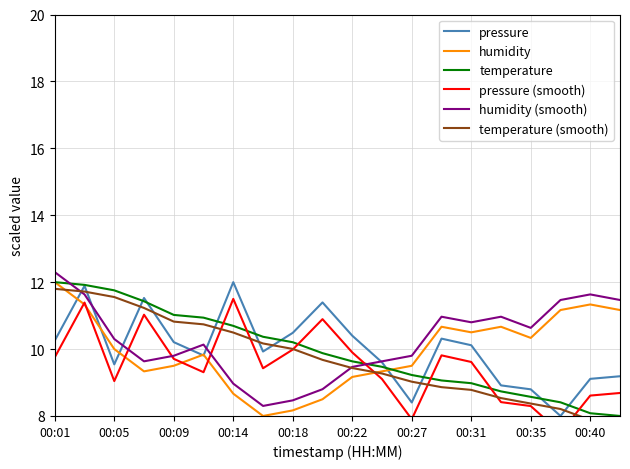

True or false: humidity (smooth) has a value of 14.2 at 00:31.

False